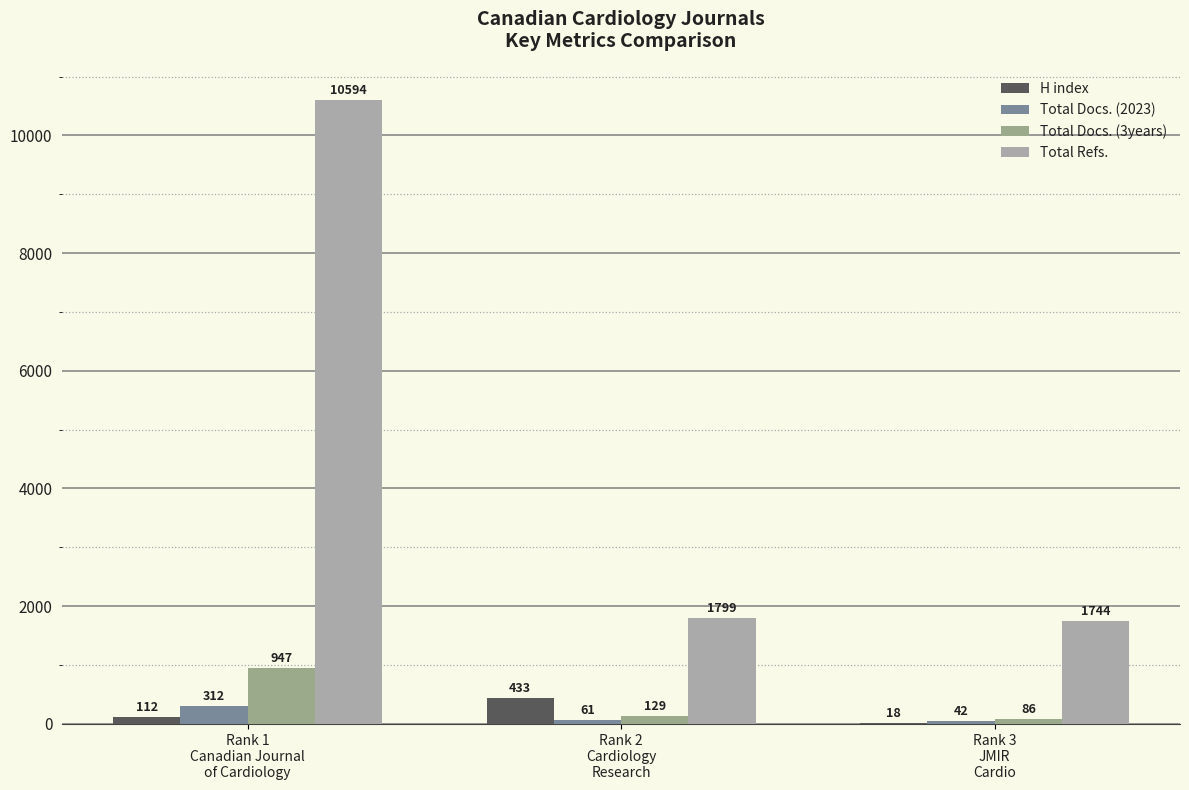

At which label does Total Docs. (2023) reach its peak?

Rank 1
Canadian Journal
of Cardiology